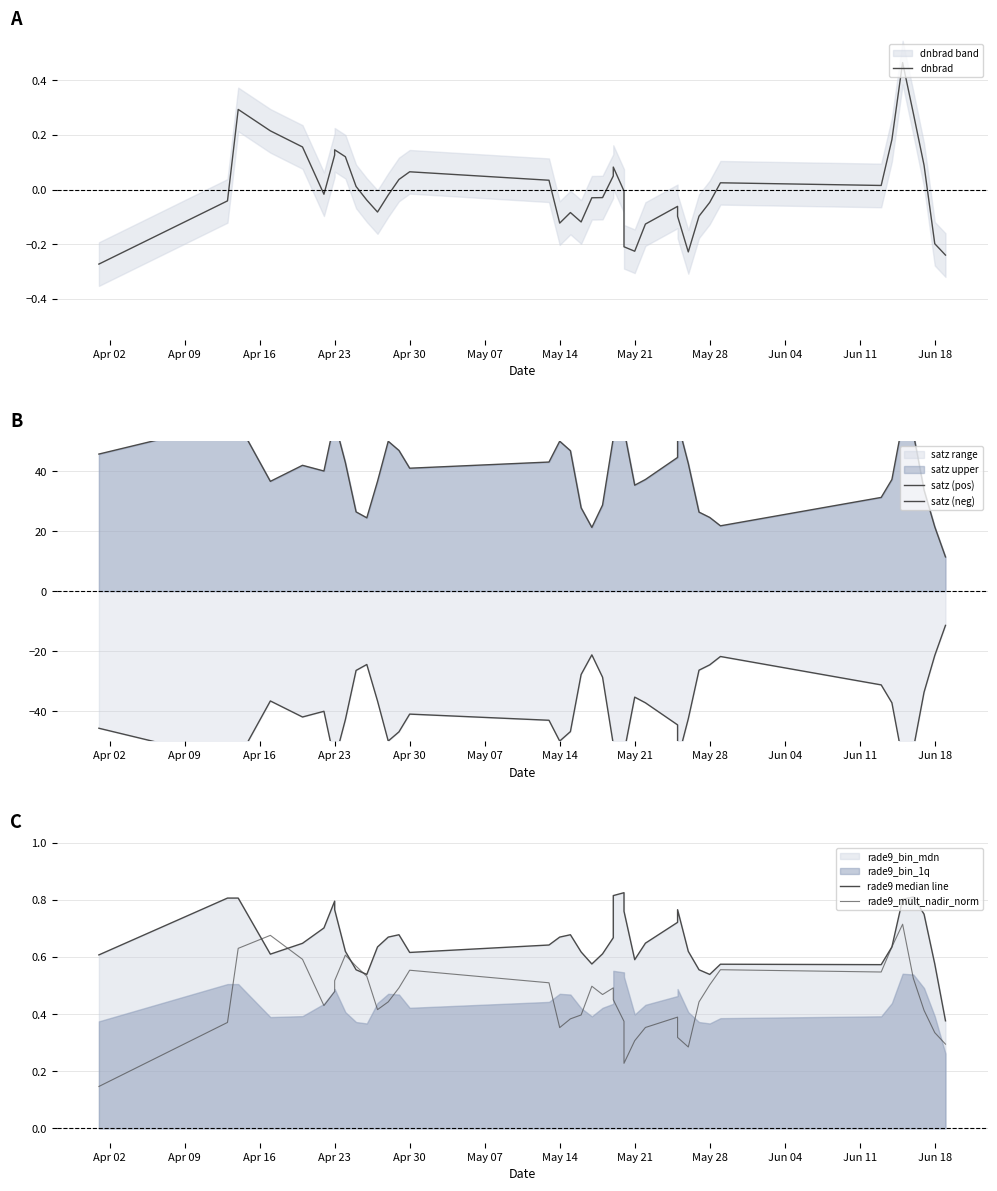

What is the maximum value shown in the chart?

63.5